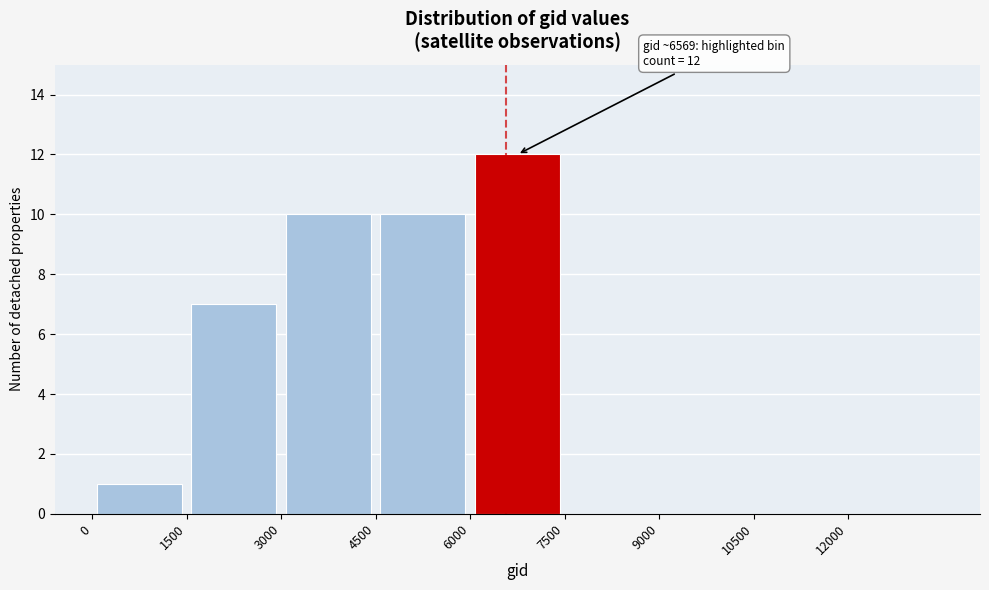

Over which range of the x-axis is the bar tallest?

6000 to 7500